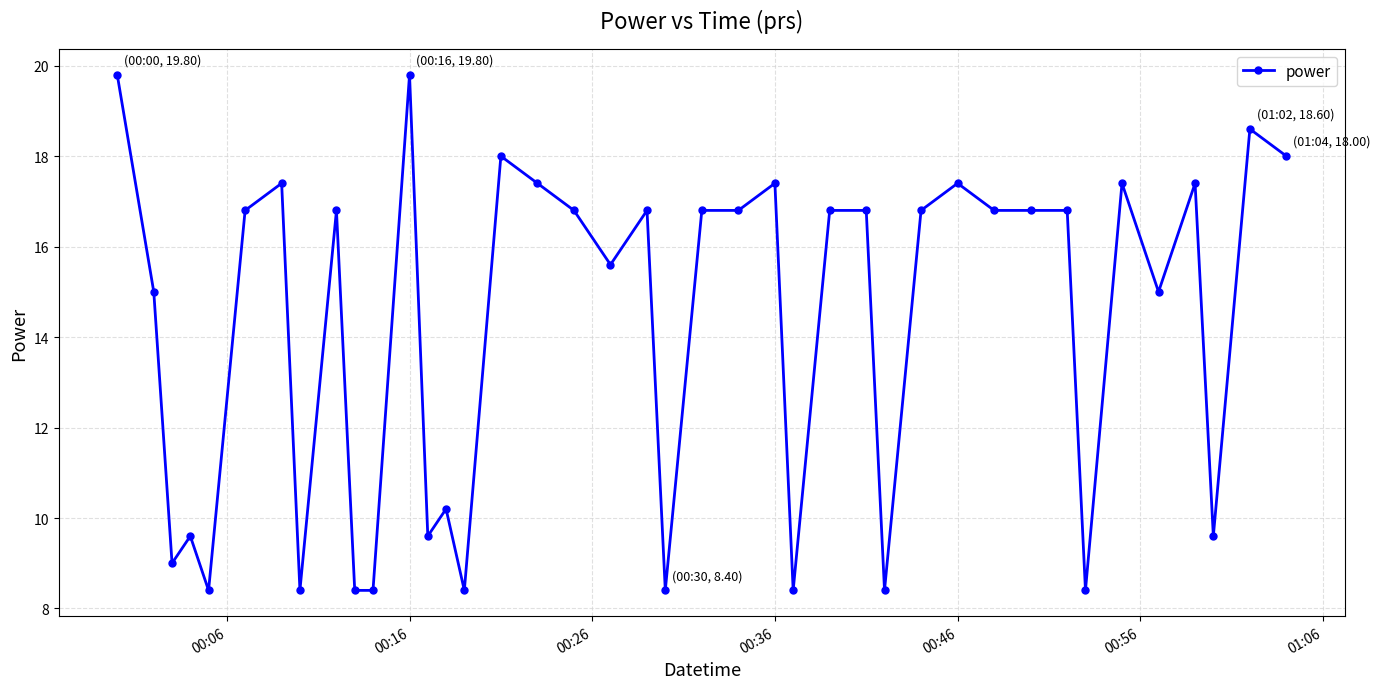

What is the average value?

14.2